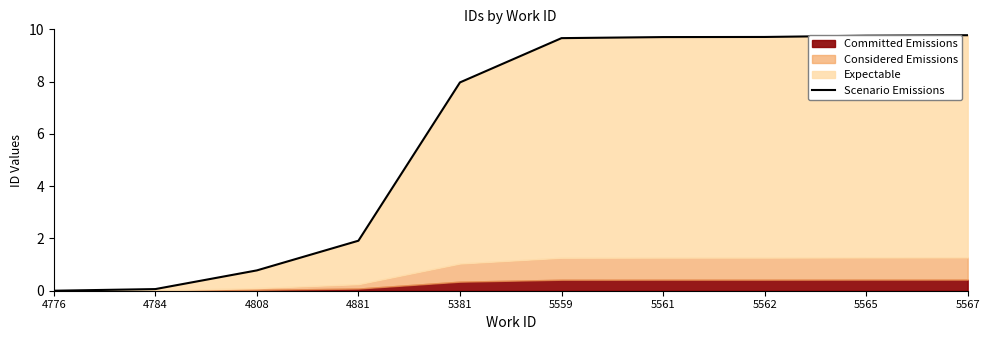

What is the difference between the maximum and minimum values?

9.8